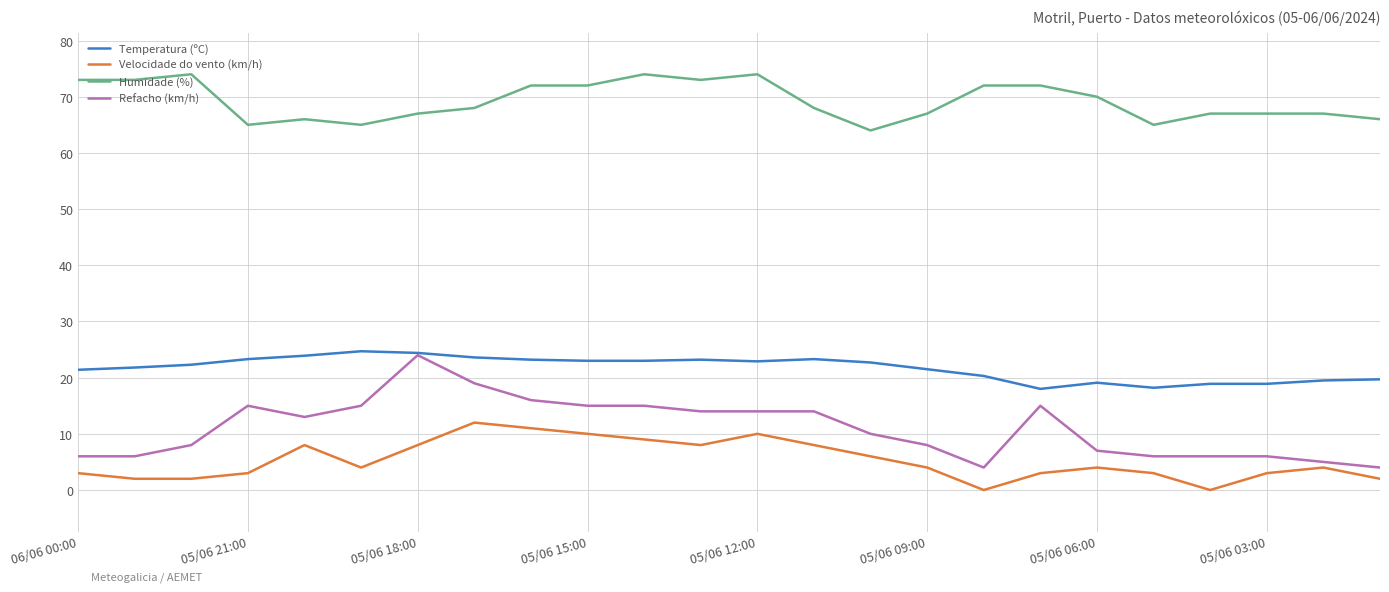

Which series has the largest range (max minus min)?

Refacho (km/h)